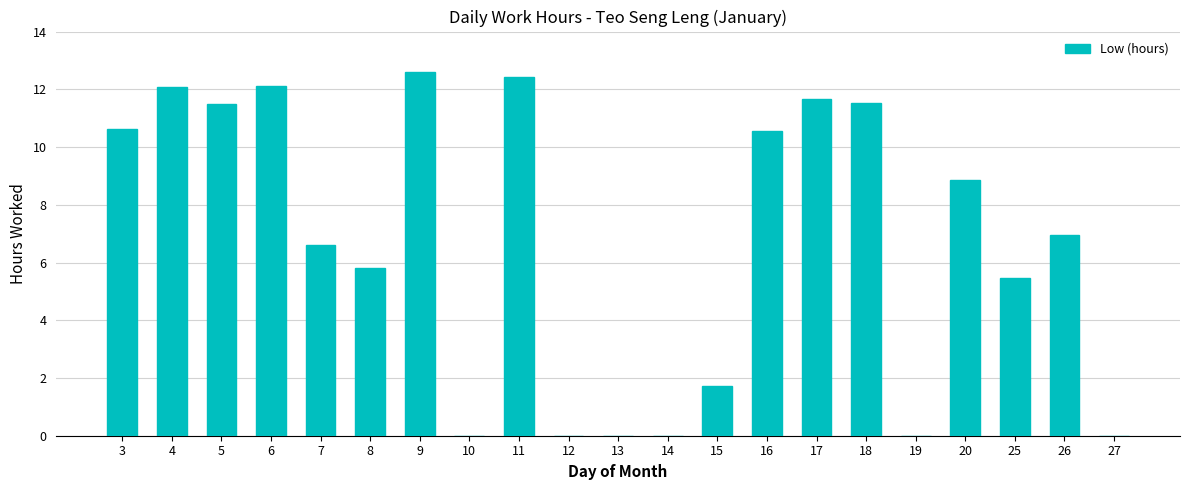

Reading left to right, extract all data points from this chart.

3=10.6	4=12.1	5=11.5	6=12.1	7=6.6	8=5.8	9=12.6	10=0.0	11=12.4	12=0.0	13=0.0	14=0.0	15=1.7	16=10.6	17=11.7	18=11.5	19=0.0	20=8.9	25=5.5	26=6.9	27=0.0